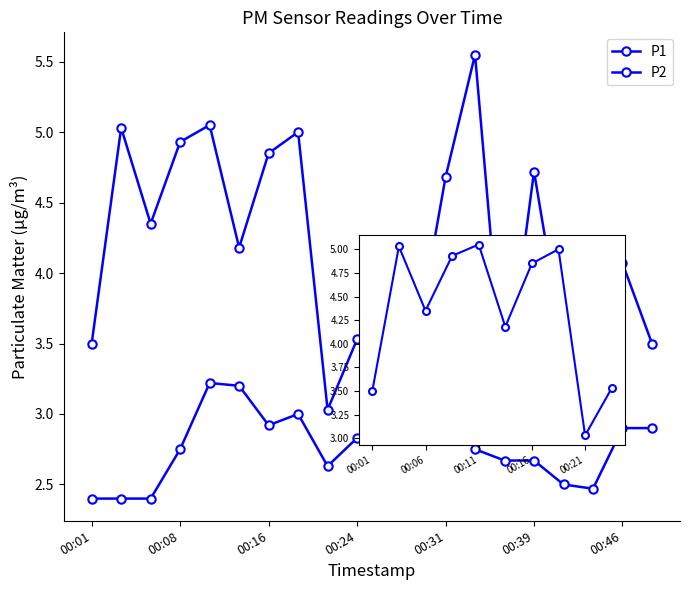

Rank the series by their average value, from highest to lowest.

P1, P2